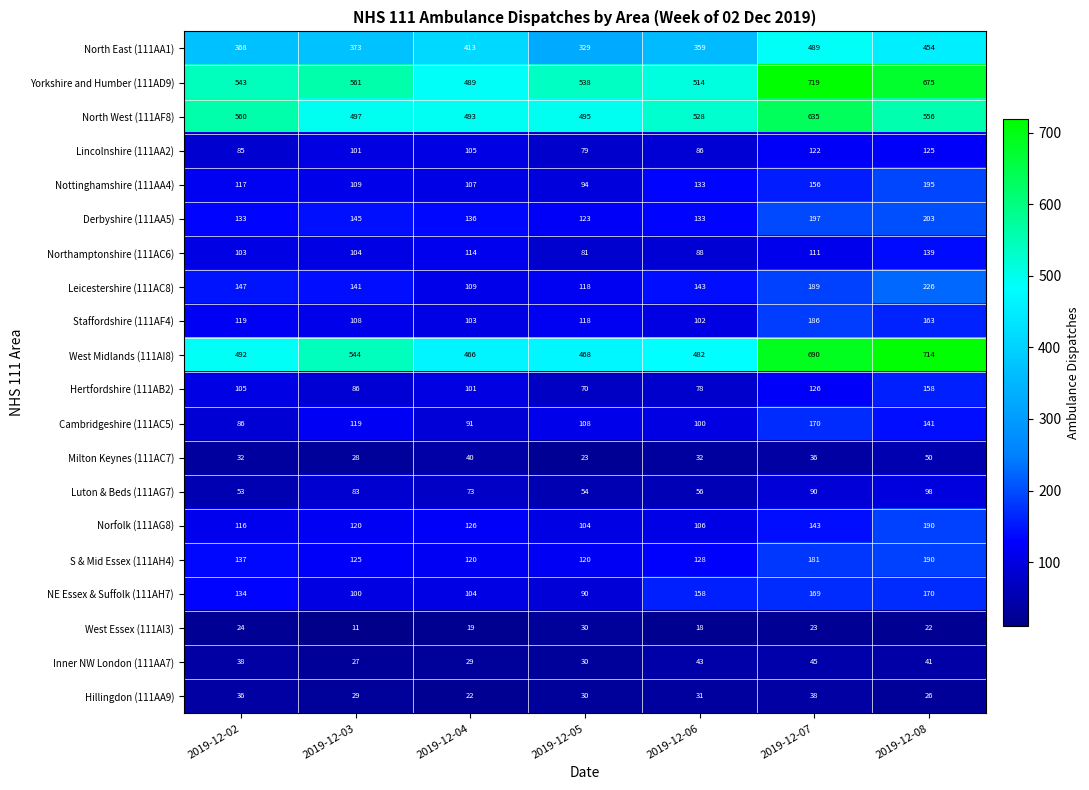

What value does the Nottinghamshire (111AA4) series have at 2019-12-06, to the nearest 10?

130